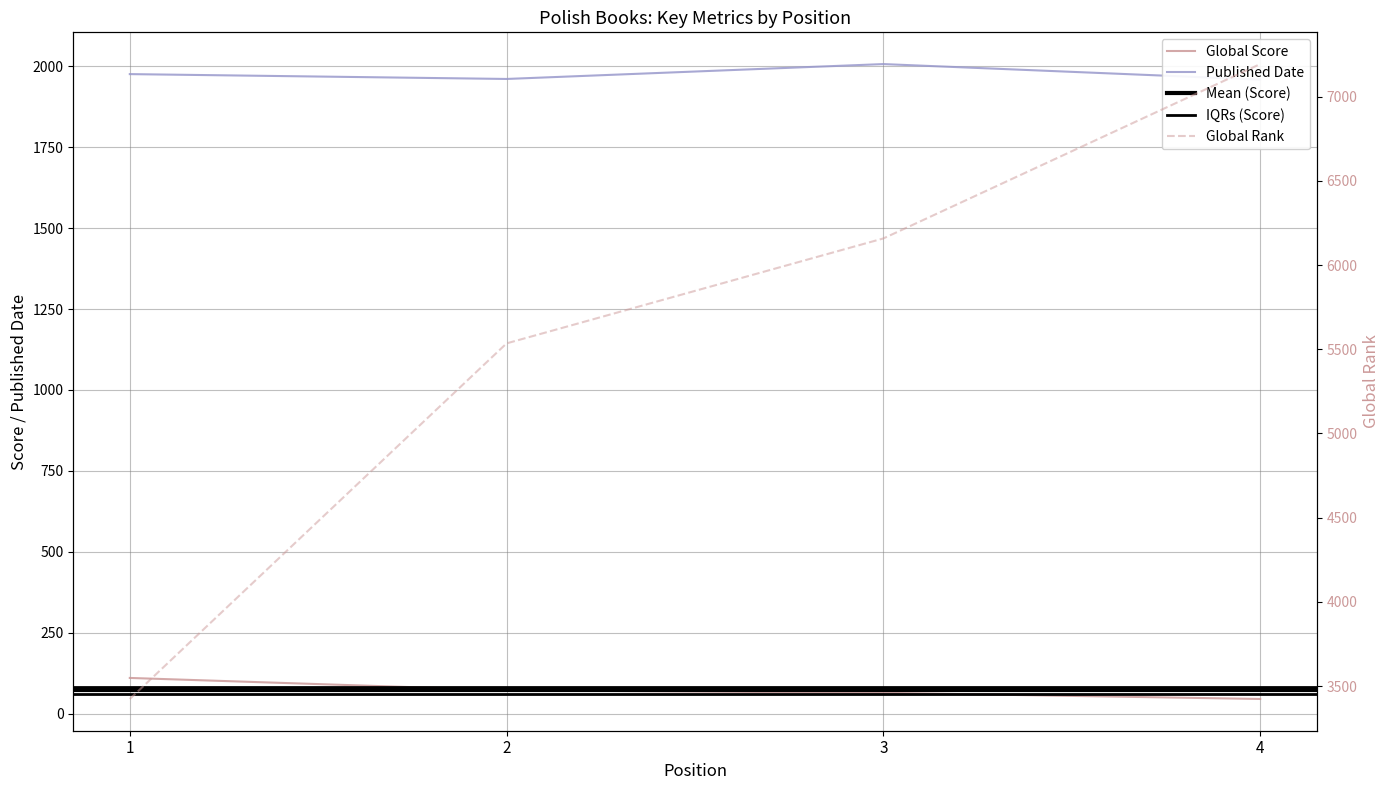

Between 1 and 3, which series saw the biggest shift?

Global Rank